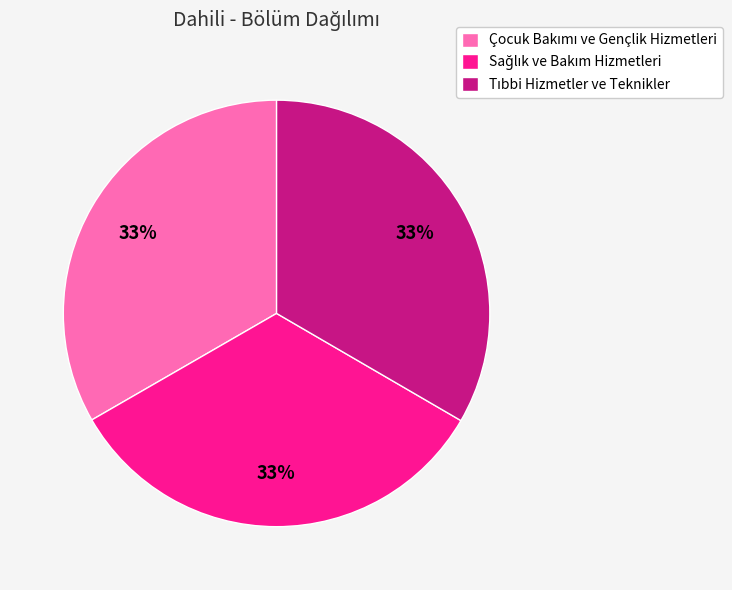

Count the number of slices in the pie.

3